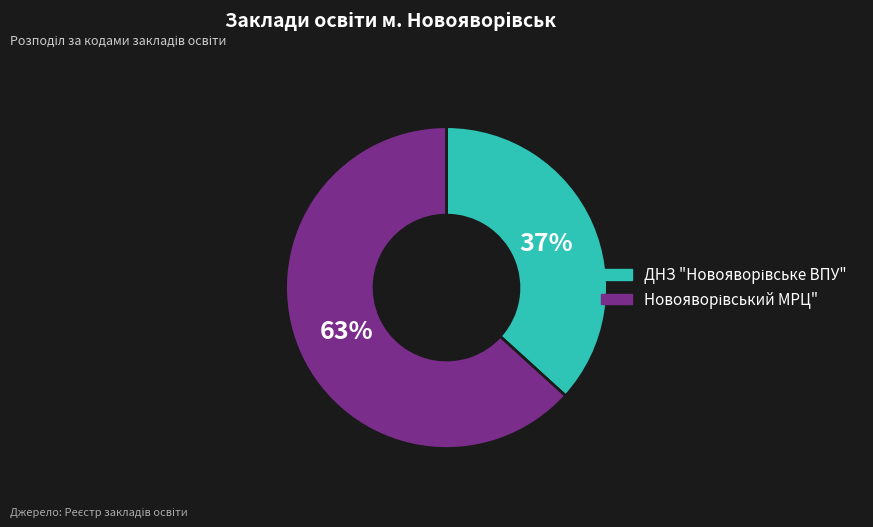

Is there a majority slice in this chart?

Yes